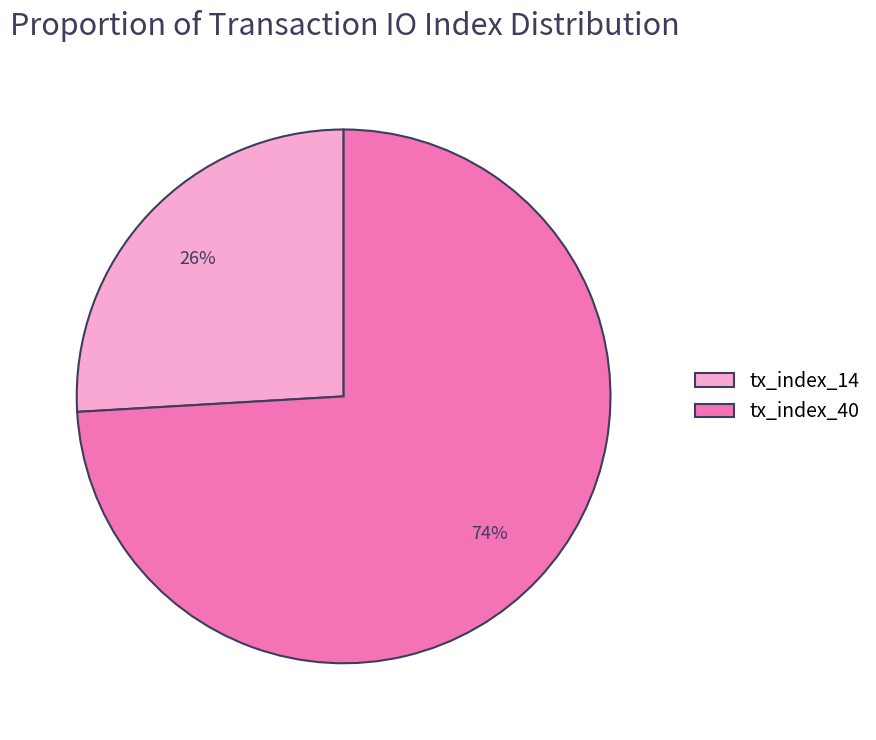

To the nearest percent, what is the difference between the largest and smallest slice percentages?

48%